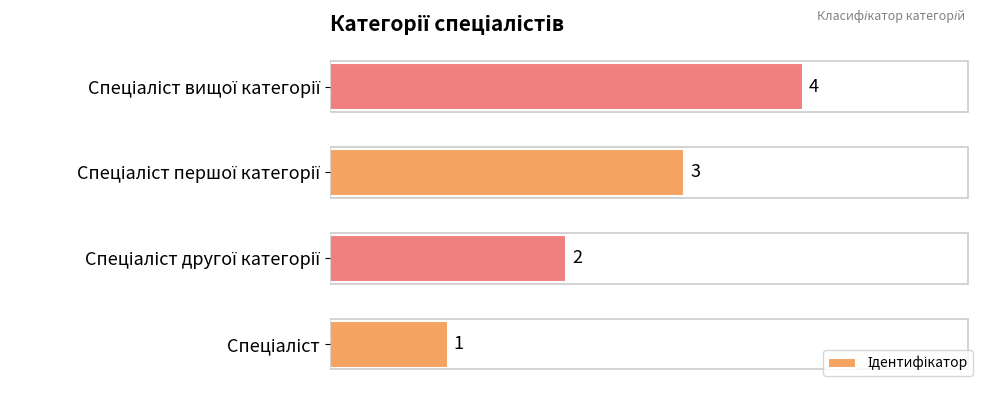

What is the difference between the maximum and minimum values?

3